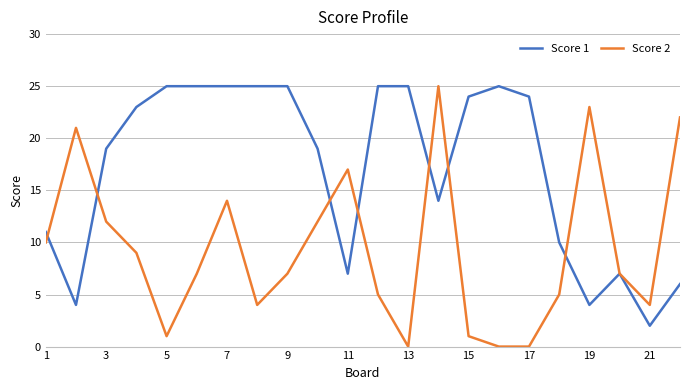

Which series has the largest total across all categories?

Score 1